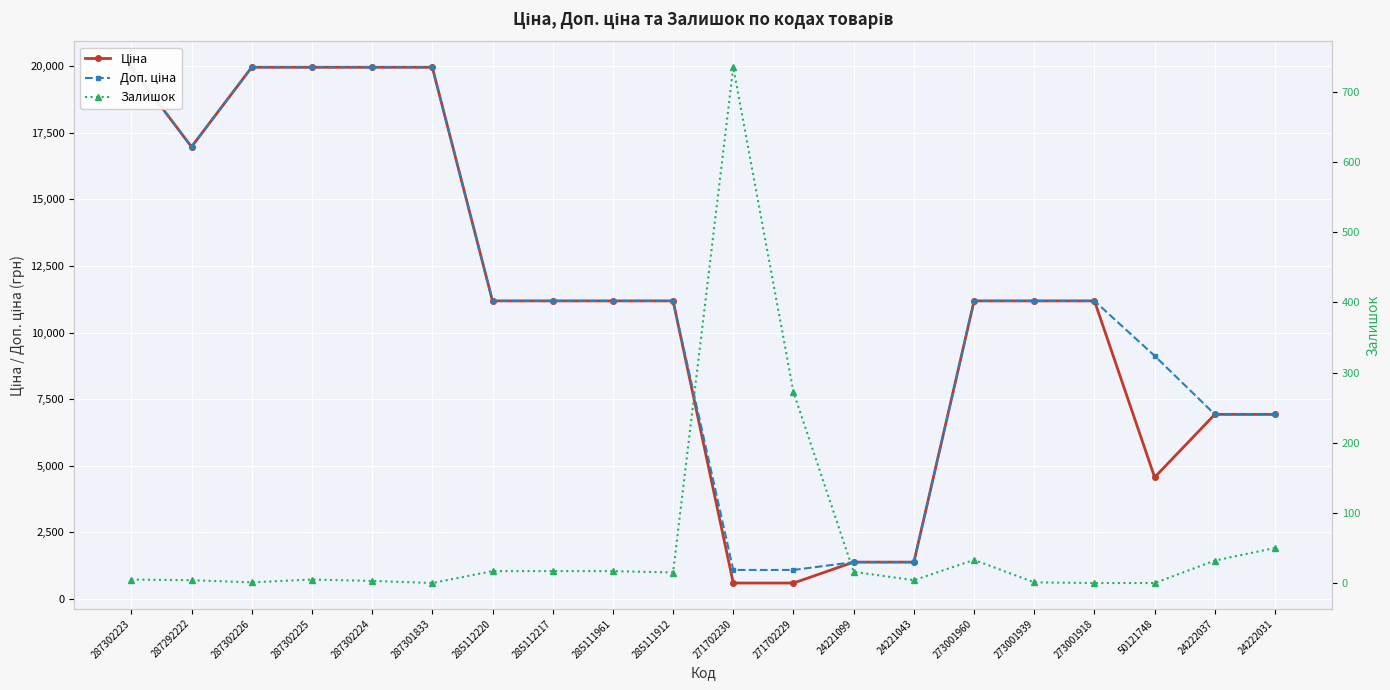

Rank the series at 287292222 from highest to lowest value.

Ціна, Доп. ціна, Залишок